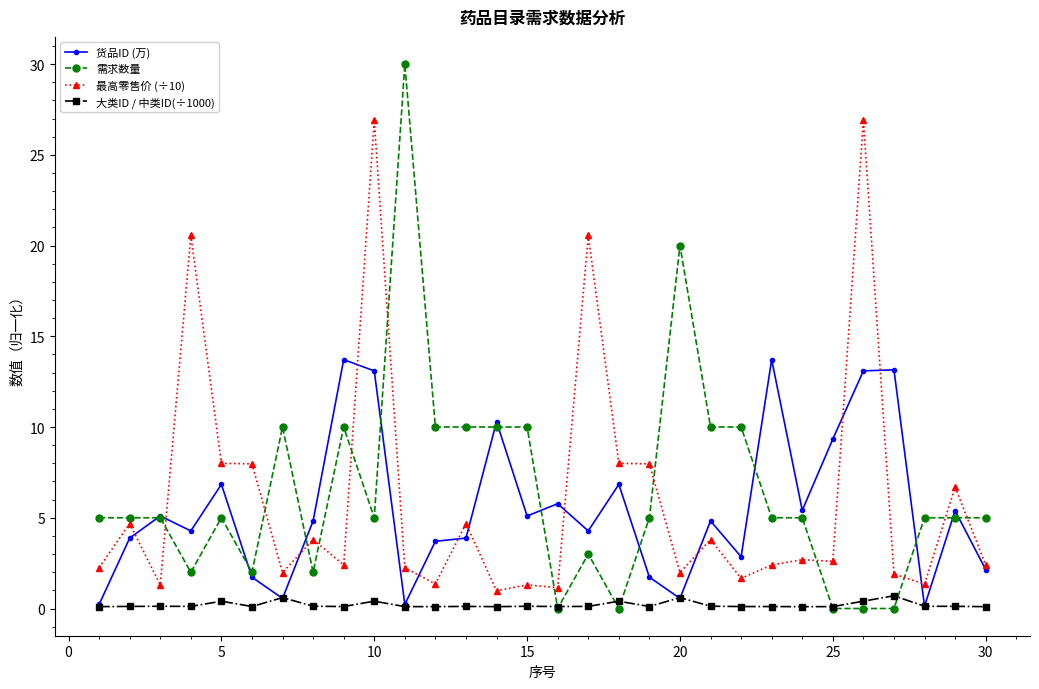

How many lines are shown in the chart?

4